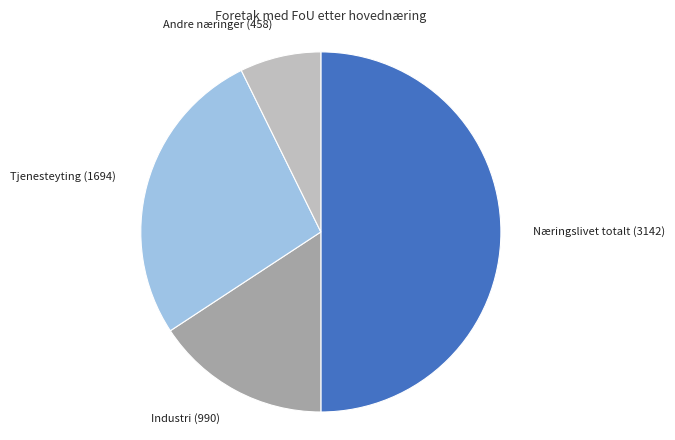

How many slices are in this pie chart?

4